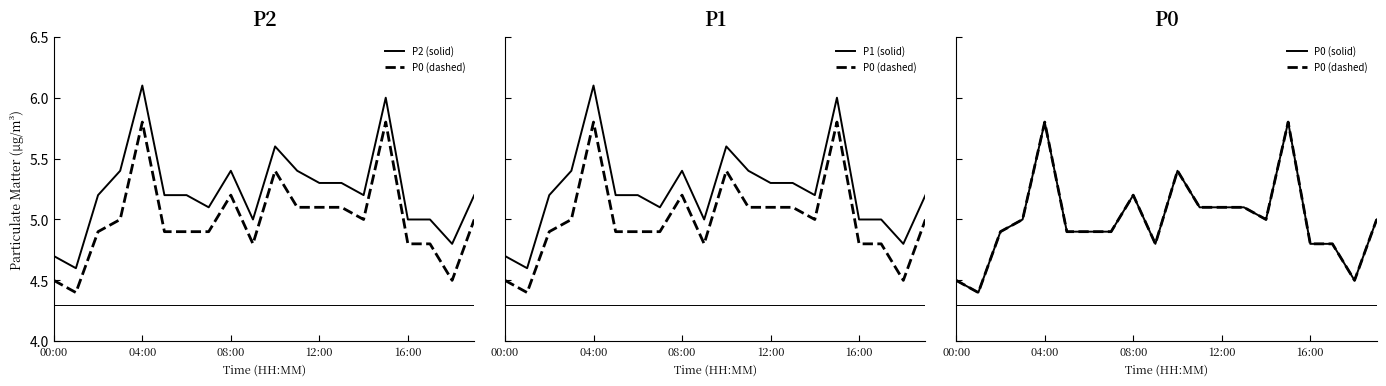

True or false: P0 (dashed) has more than 0 points higher than both neighbors.

True